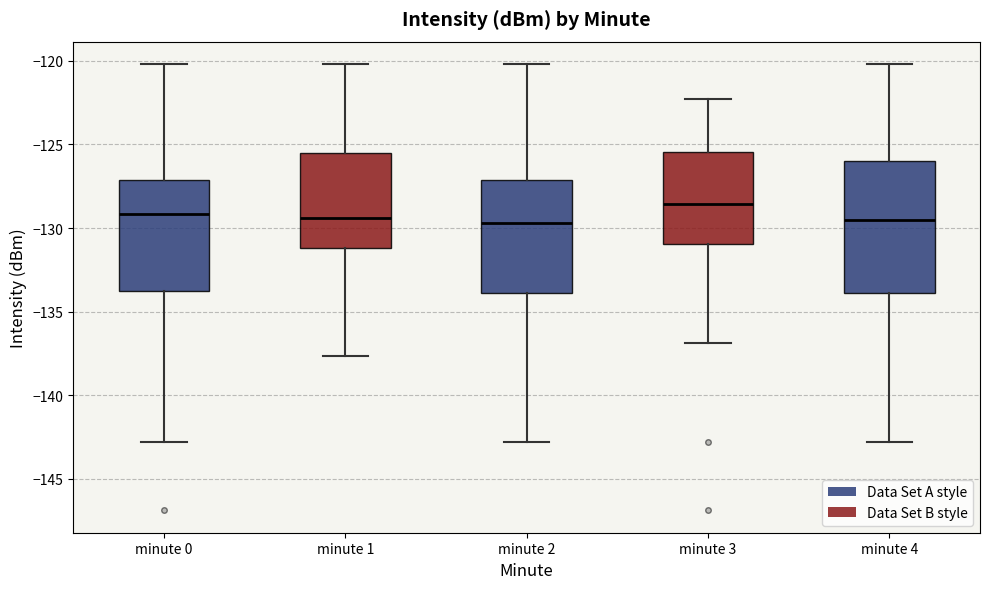

Comparing the boxes themselves (not the whiskers), which one is the tallest?

minute 4